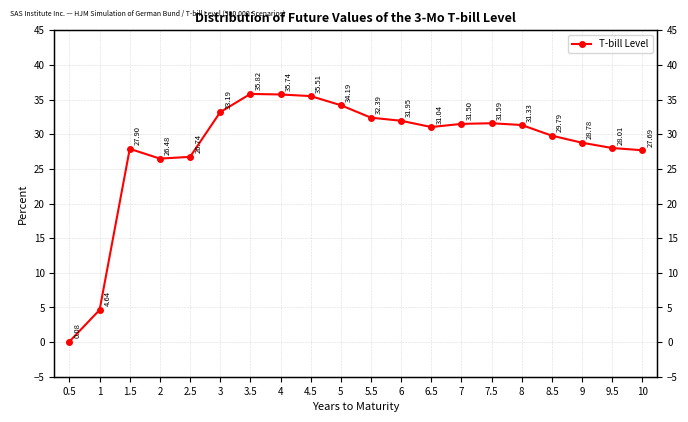

Does the chart have visible grid lines?

Yes